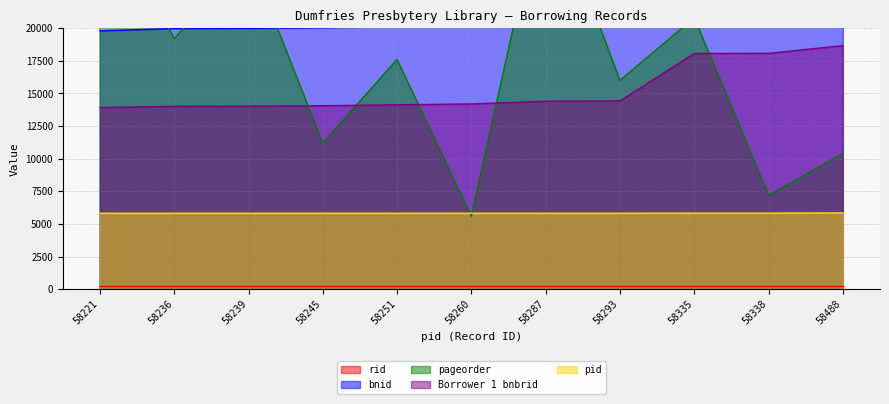

The pid series shows 5822.1 at 58221. True or false?

True